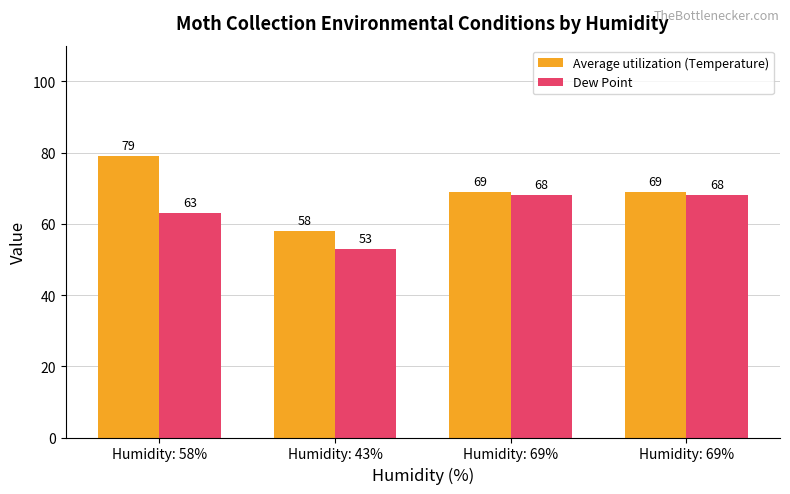

What are all the series names shown in the legend?

Average utilization (Temperature), Dew Point